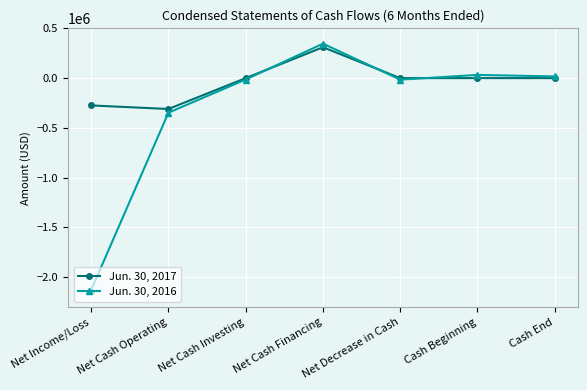

Which series has the widest spread of values?

Jun. 30, 2016